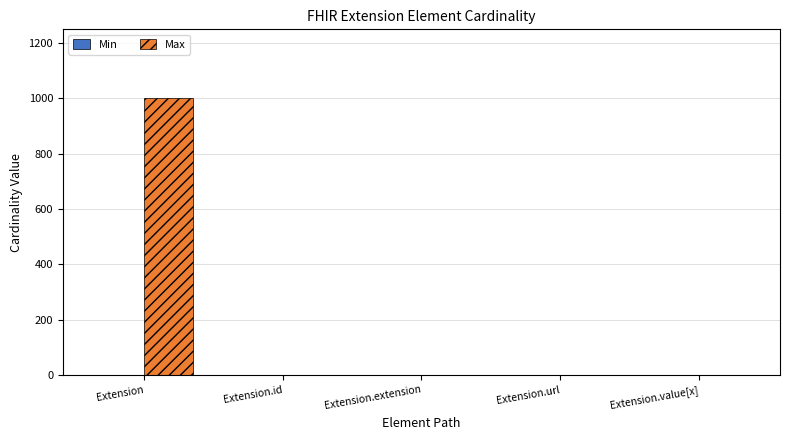

Count the number of categories in the chart.

5